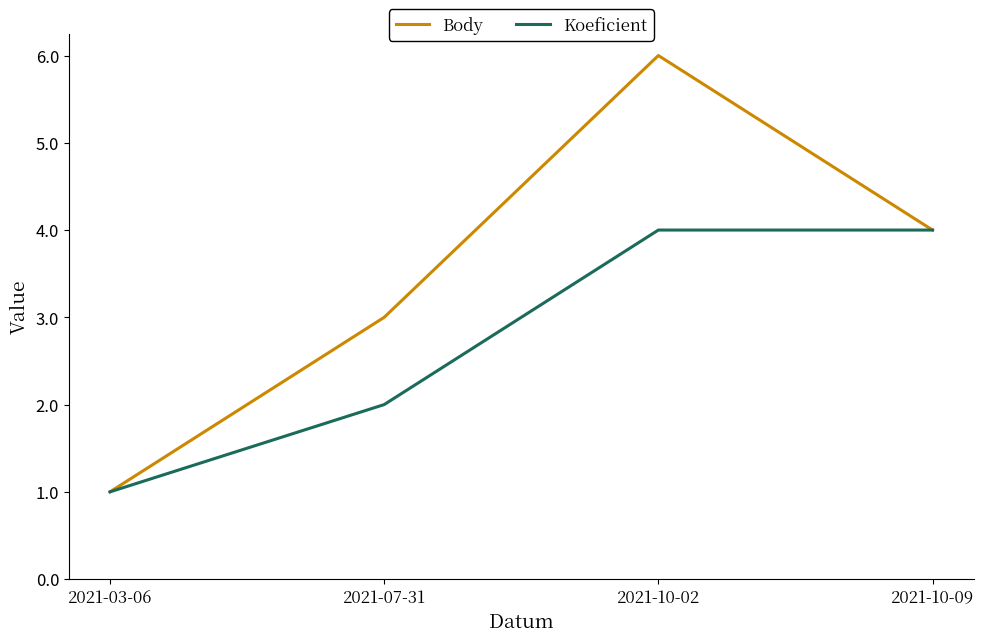

At which category is the sum across all series the highest?

2021-10-02